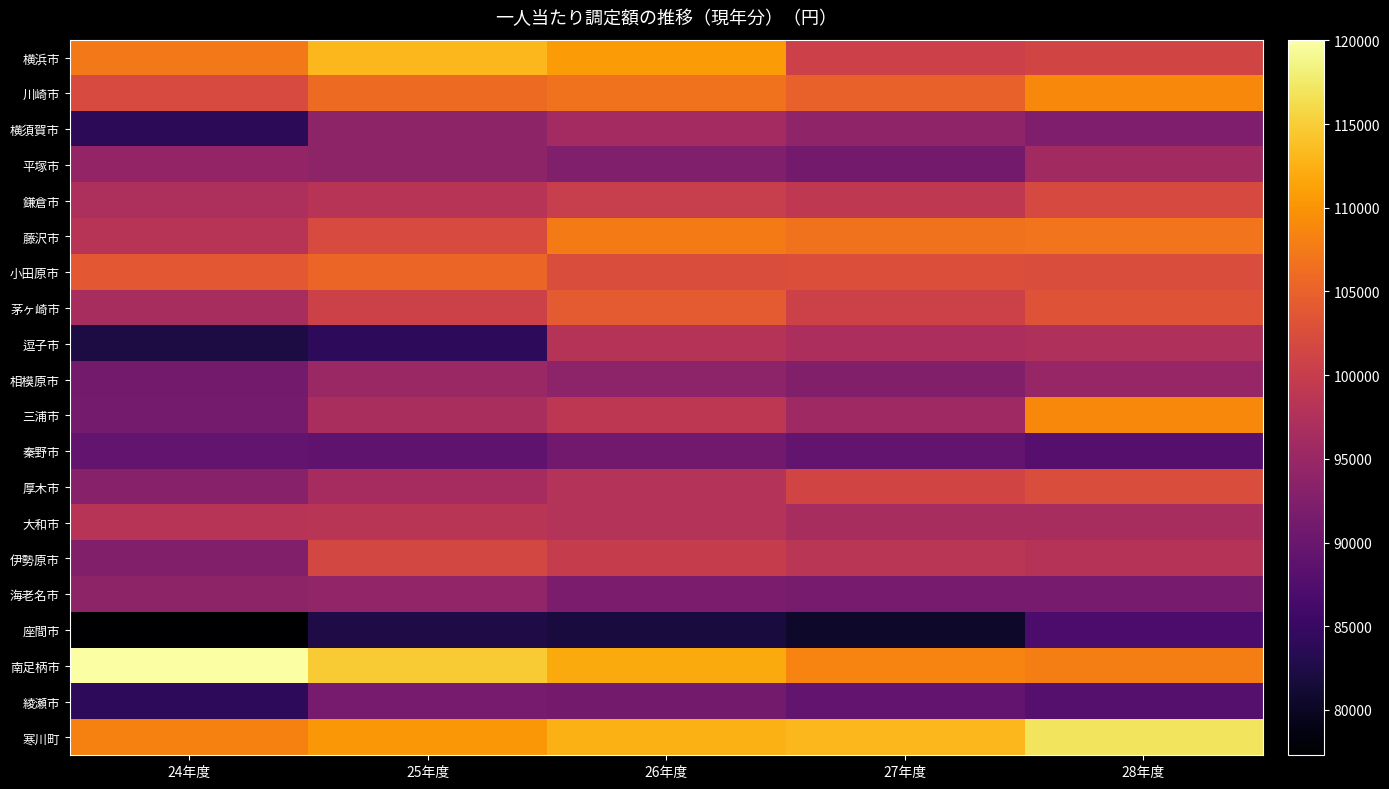

What is the spread (max minus min) of values at 25年度?

32323